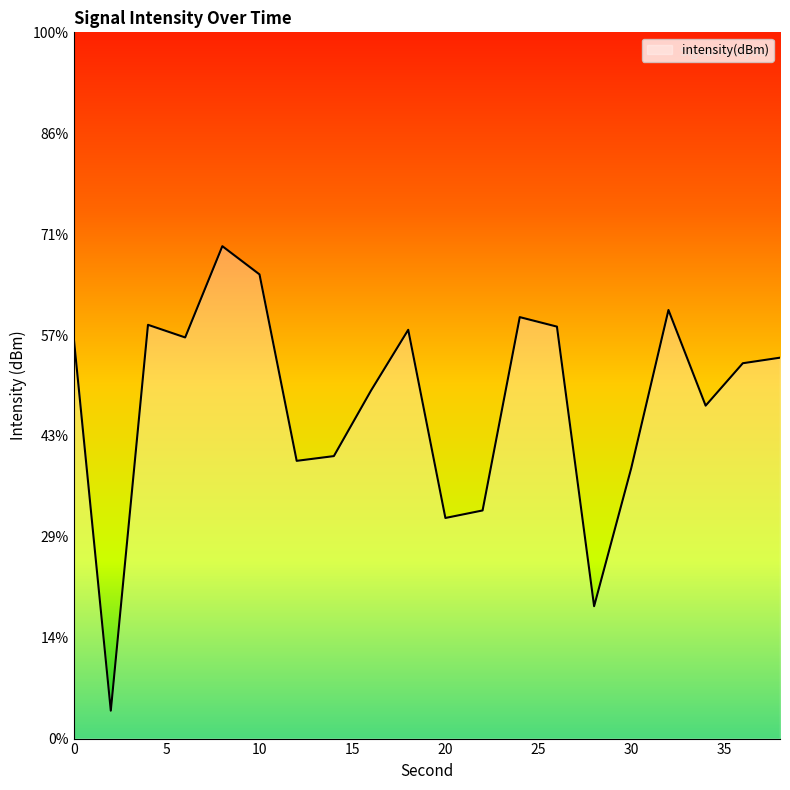

What value does the data have at 20?

-132.2